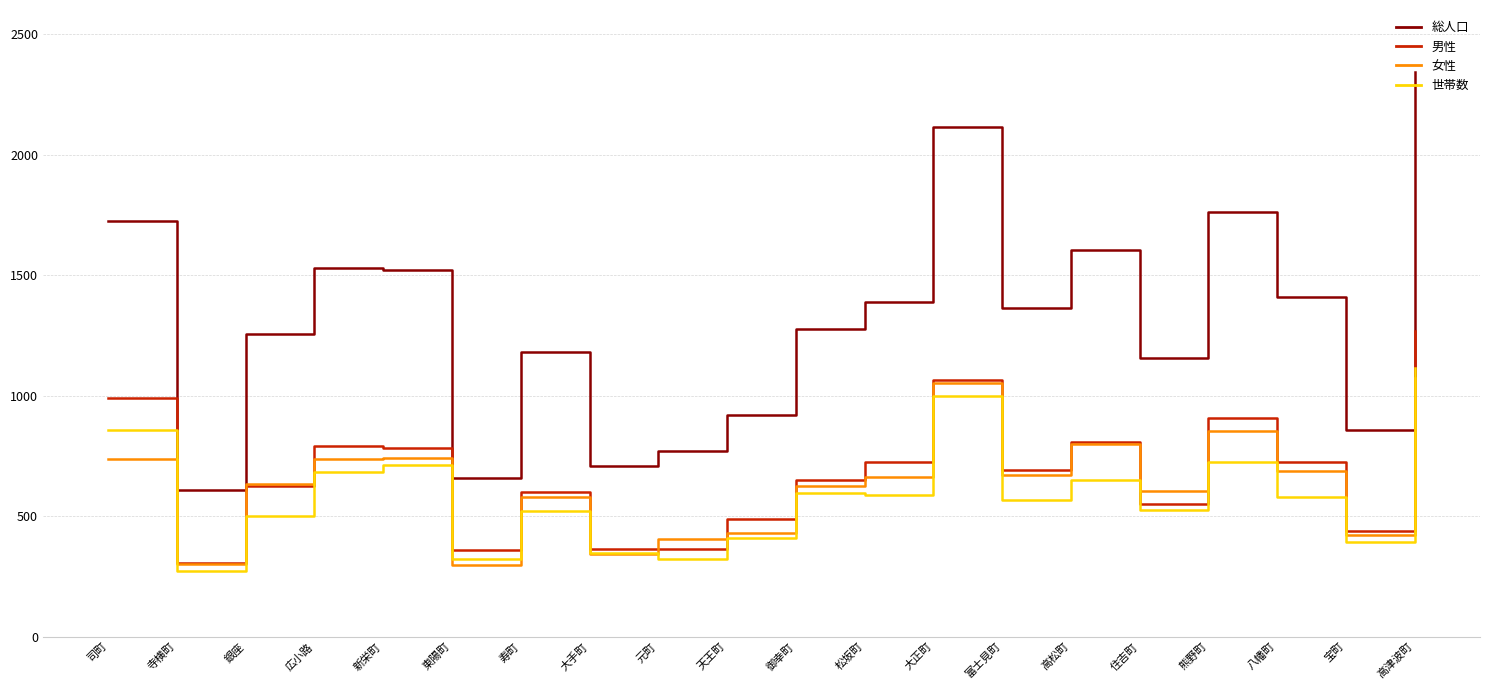

At which label does 総人口 reach its minimum?

寺横町